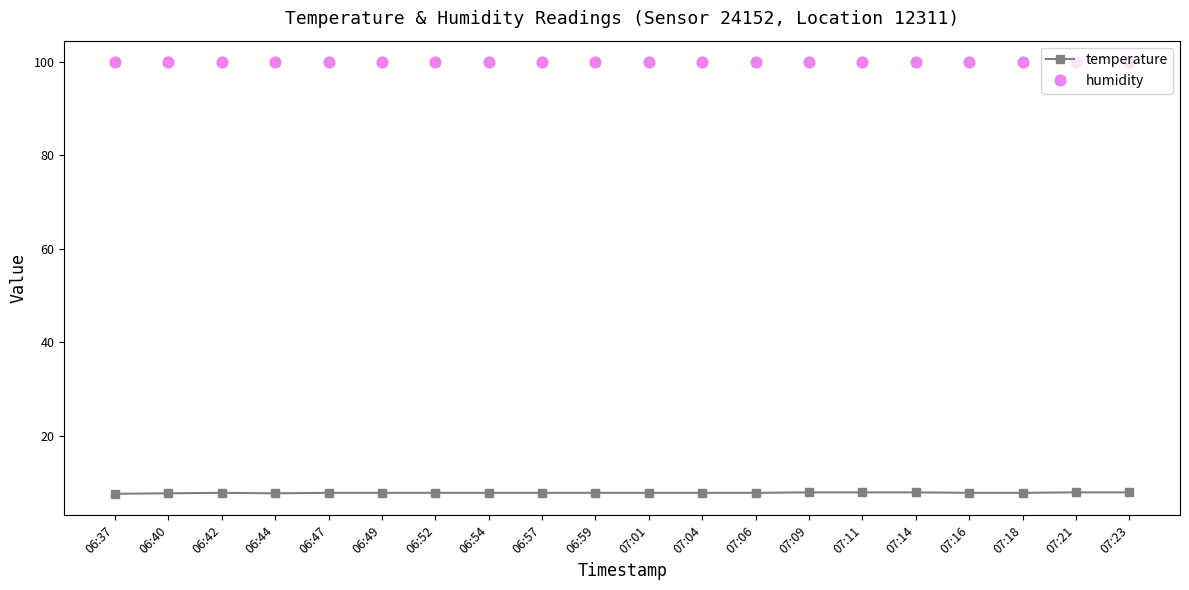

Which series has the largest total across all categories?

humidity